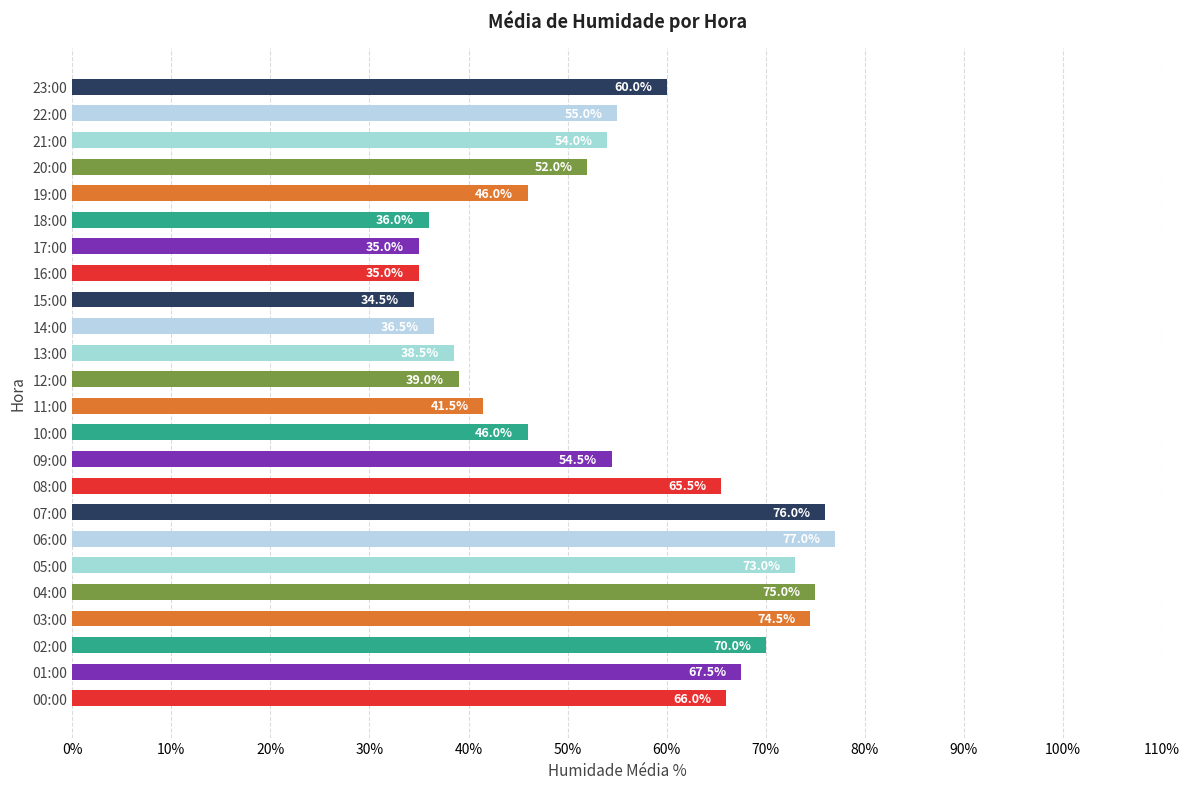

What is the ratio of the value at 17:00 to the value at 15:00?

1.0